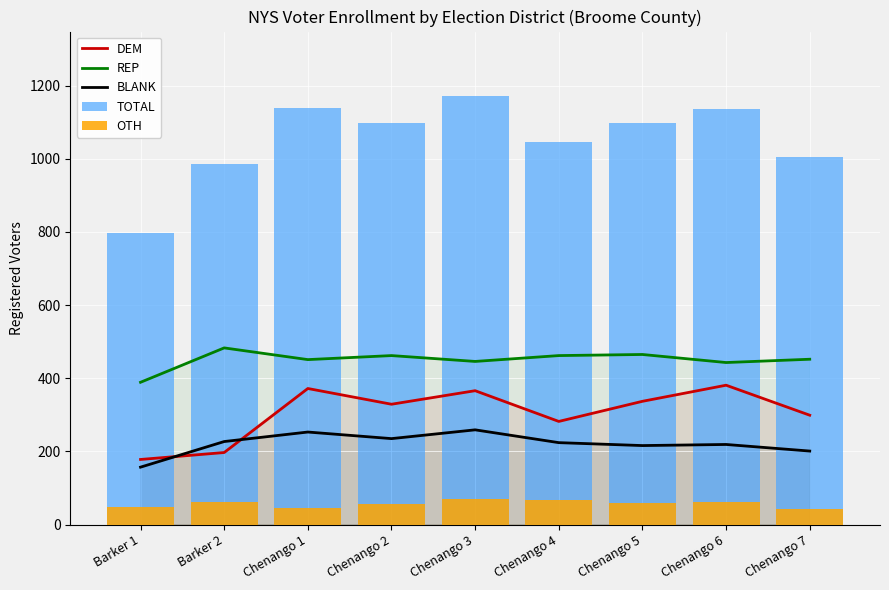

What is the maximum value shown in the chart?

1172